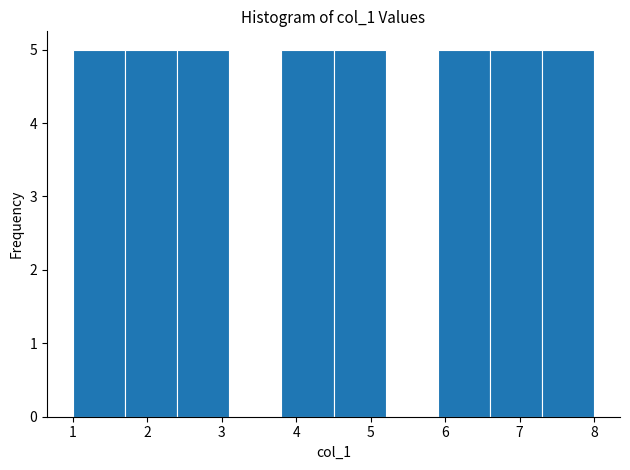

Reading left to right, transcribe this chart: for each bar, give the range it covers on the x-axis and its height. The values are not printed on the chart, so give them approximately, as read against the axis.

1.0 to 1.7: 5
1.7 to 2.4: 5
2.4 to 3.1: 5
3.1 to 3.8: 0
3.8 to 4.5: 5
4.5 to 5.2: 5
5.2 to 5.9: 0
5.9 to 6.6: 5
6.6 to 7.3: 5
7.3 to 8.0: 5